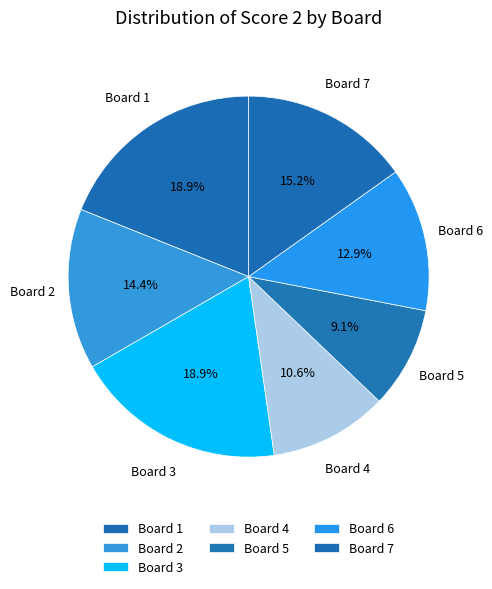

Count the number of slices in the pie.

7